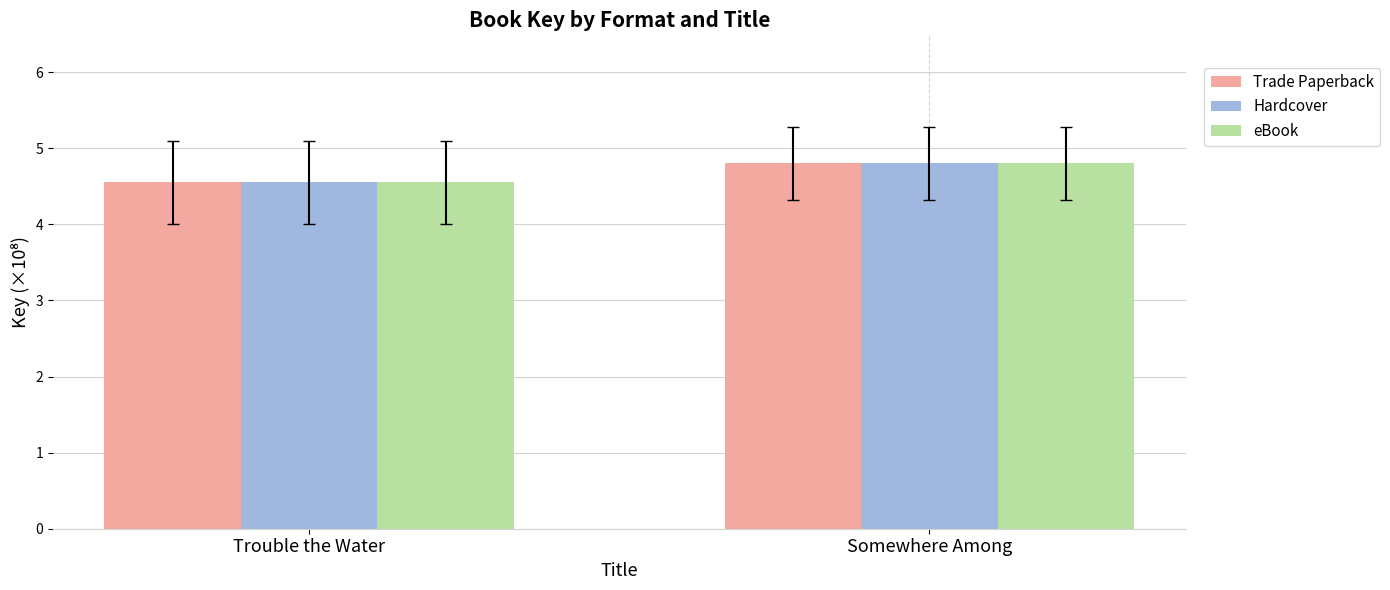

Reading left to right, what are all the values shown in this chart?

Trade Paperback: 4.6	4.8
Hardcover: 4.6	4.8
eBook: 4.6	4.8